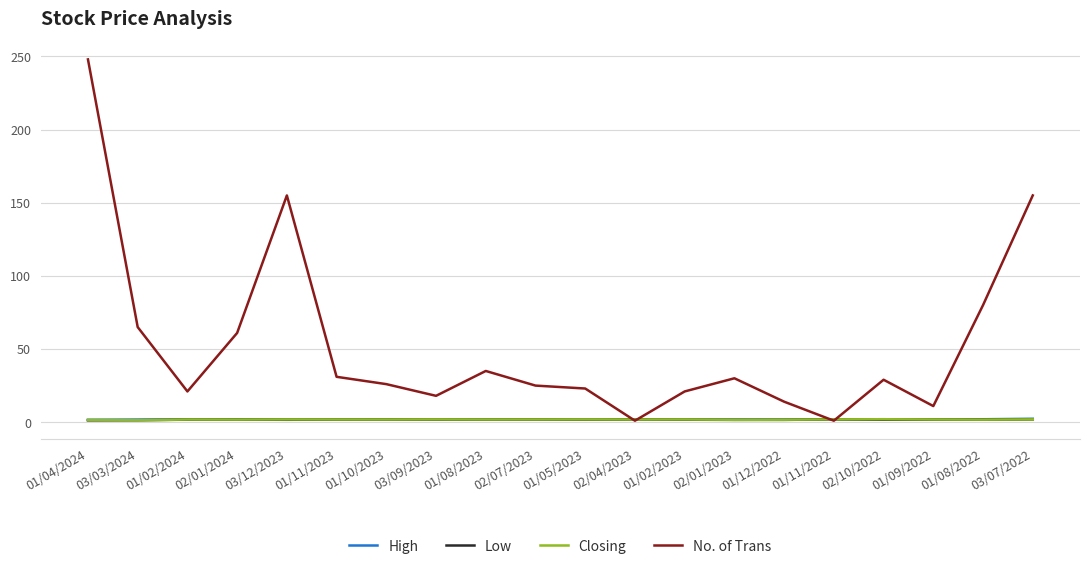

What is the difference between the highest and lowest values at 02/07/2023?

23.2